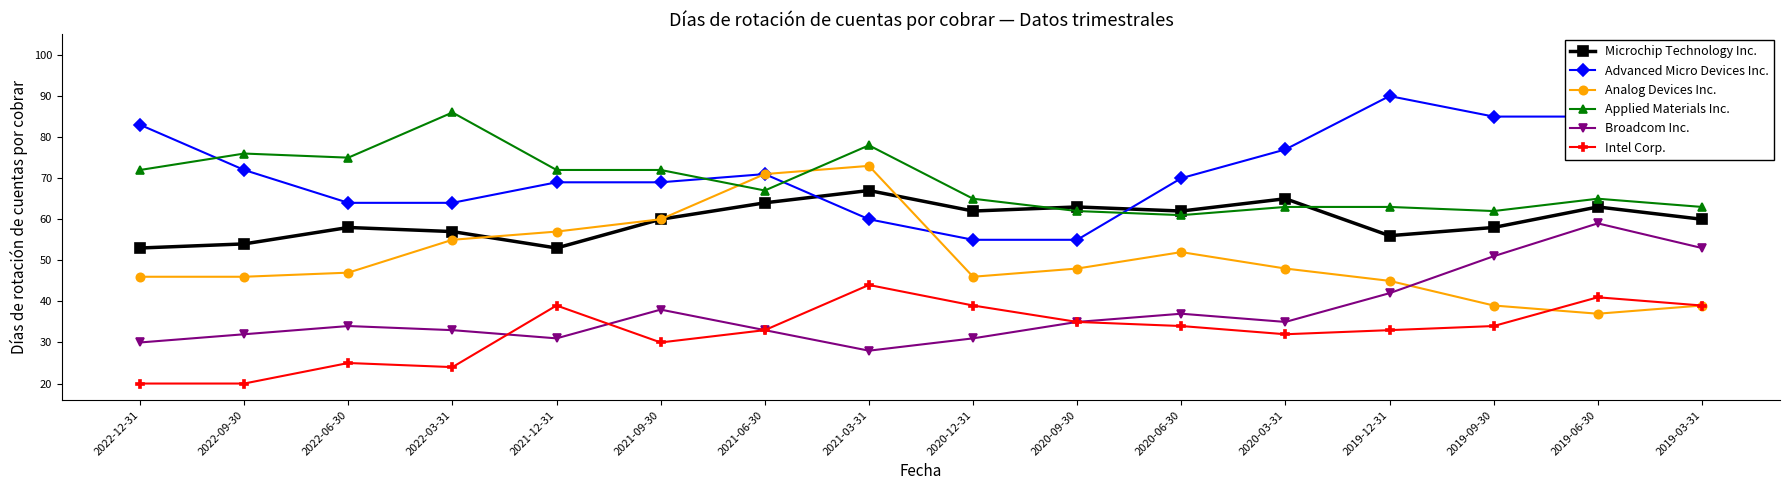

What are all the series names shown in the legend?

Microchip Technology Inc., Advanced Micro Devices Inc., Analog Devices Inc., Applied Materials Inc., Broadcom Inc., Intel Corp.